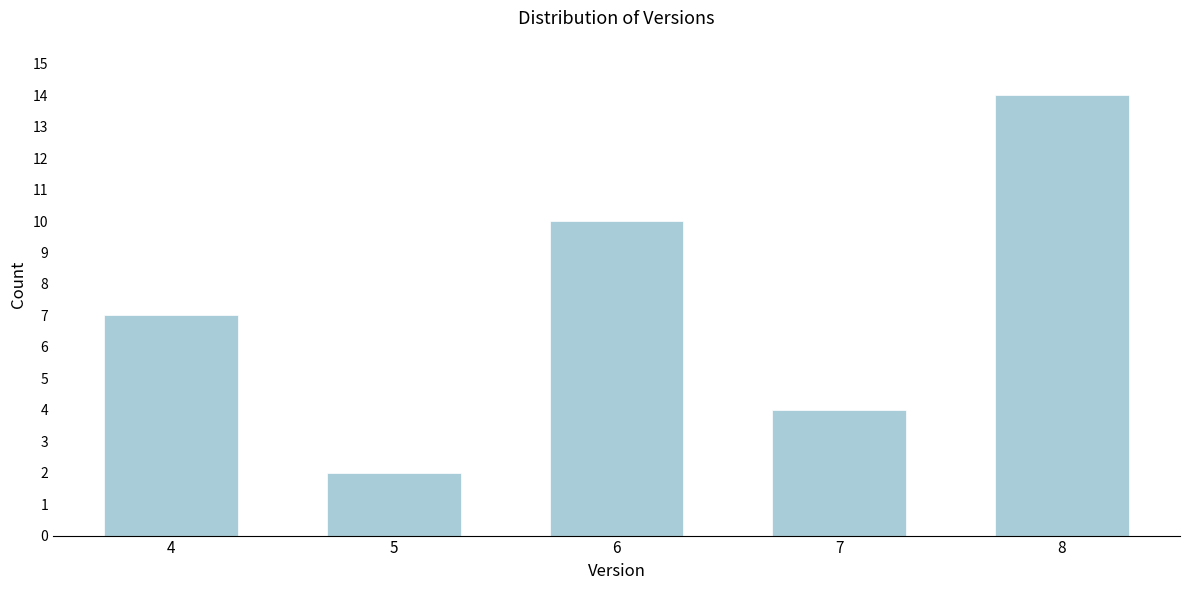

Reading left to right, extract all data points from this chart.

7	2	10	4	14